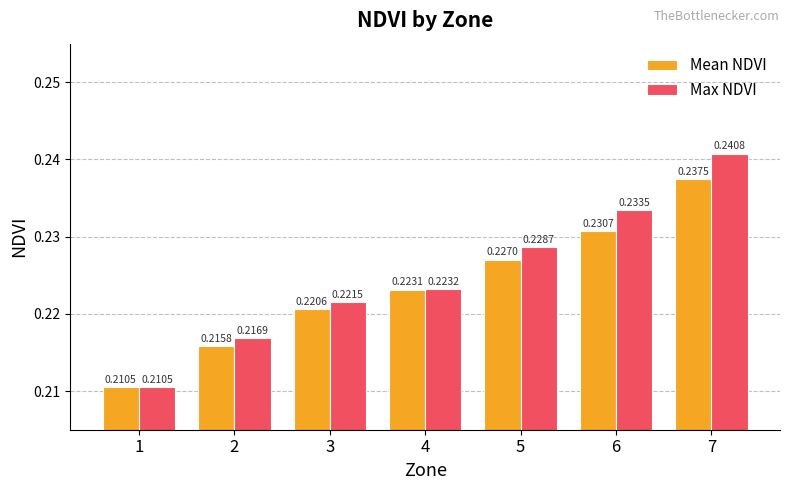

Which series has the largest range (max minus min)?

Max NDVI